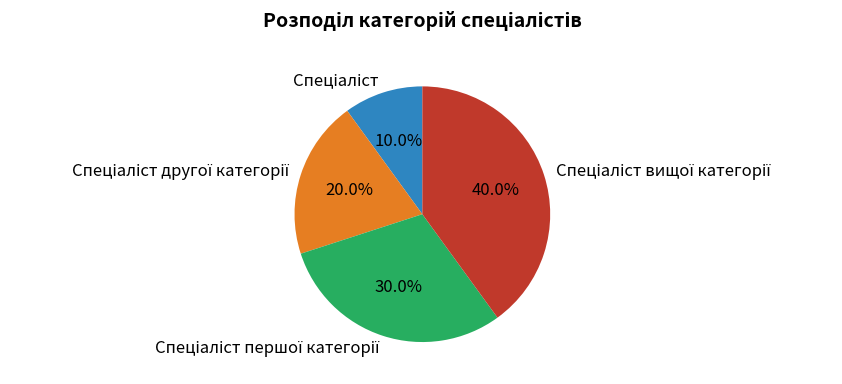

Does any single category account for the majority?

No